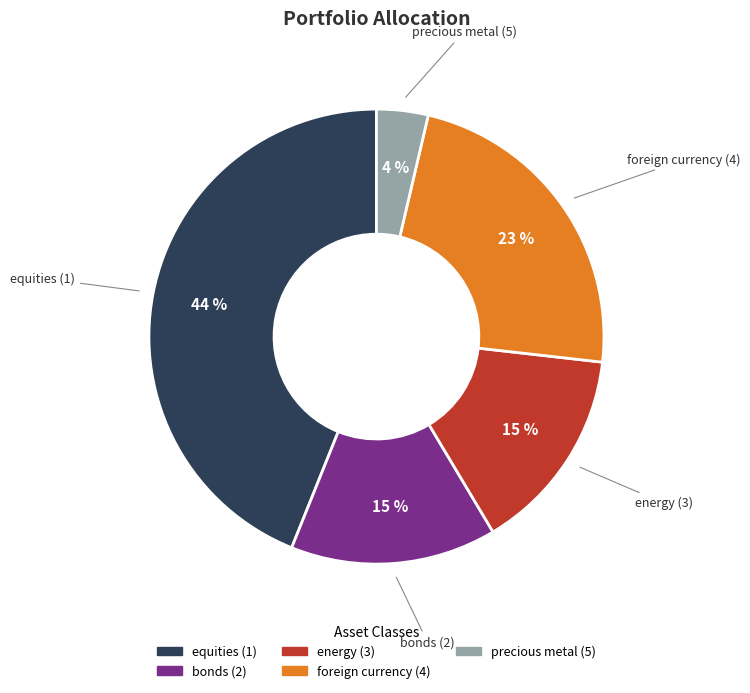

To the nearest percent, what is the average slice percentage?

20%